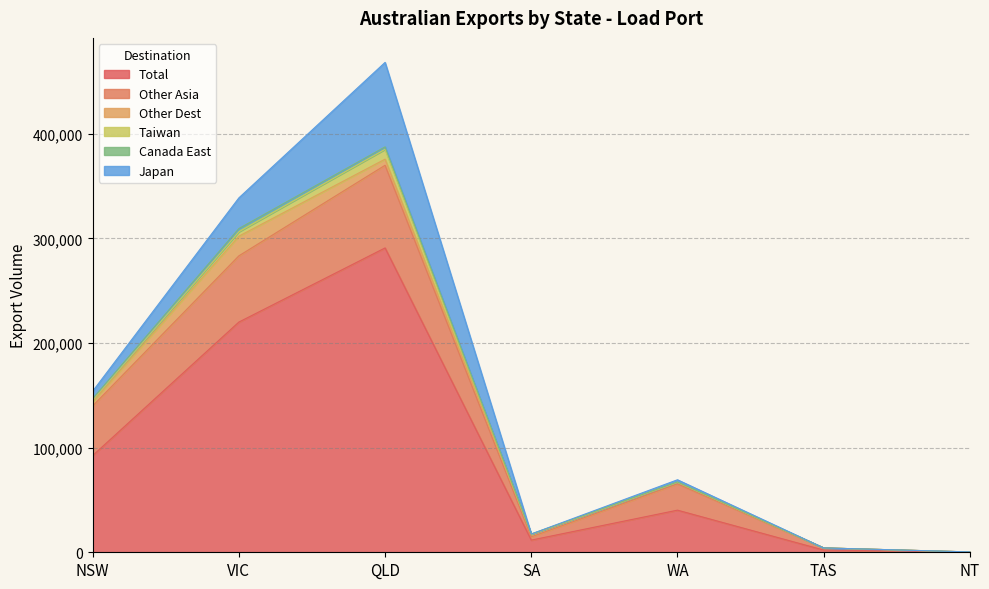

What is the difference between the Taiwan values at SA and NT?

371